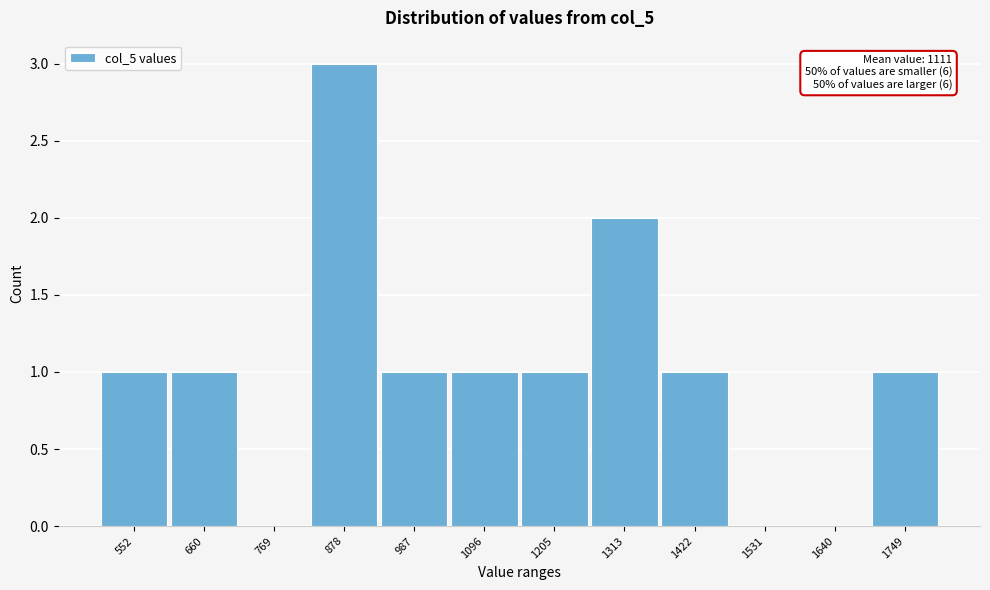

Reading left to right, list all the values displayed in this chart.

552=1	660=1	769=0	878=3	987=1	1096=1	1205=1	1313=2	1422=1	1531=0	1640=0	1749=1